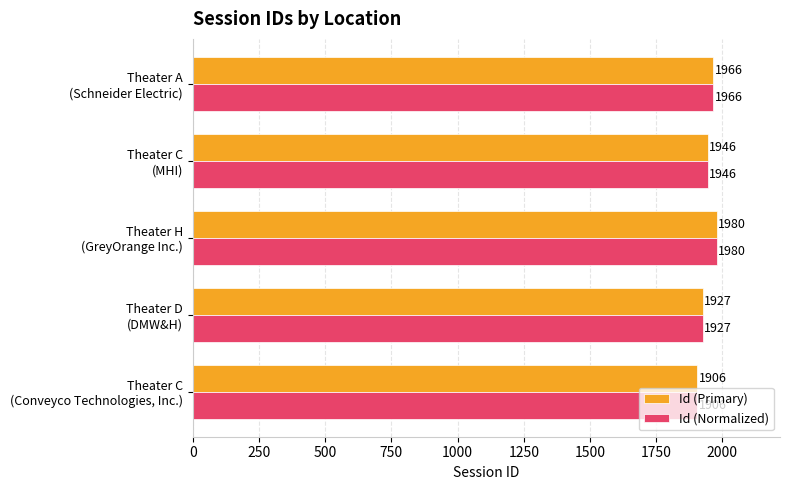

How many Id (Normalized) values are between 1927 and 1966?

3